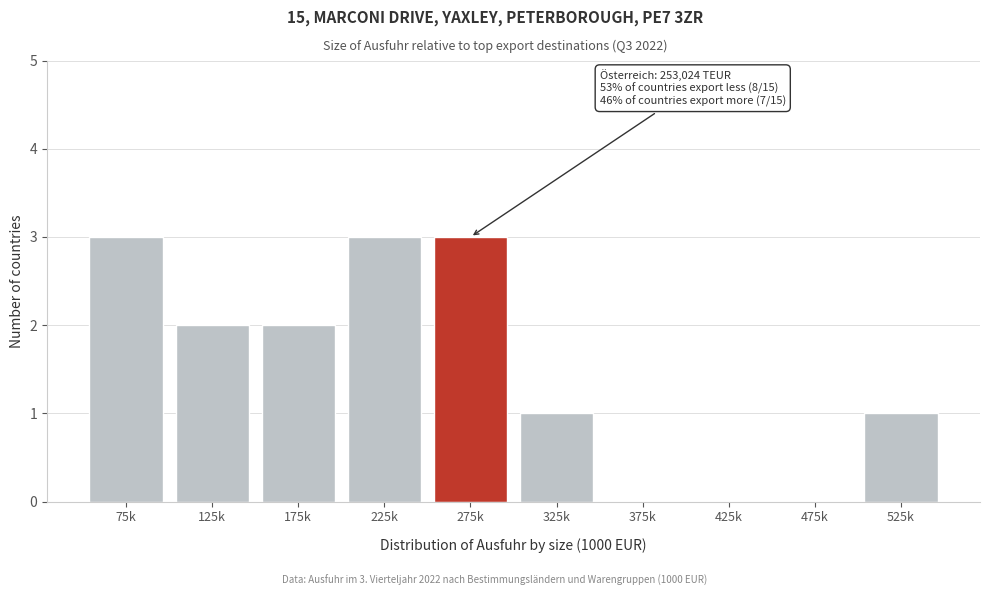

Reading left to right, what are all the values shown in this chart?

75k=3	125k=2	175k=2	225k=3	275k=3	325k=1	375k=0	425k=0	475k=0	525k=1